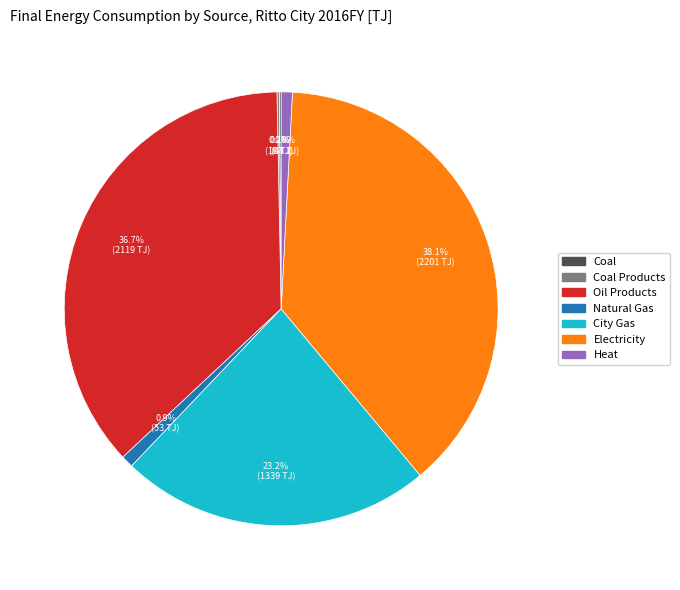

Is there a majority slice in this chart?

No